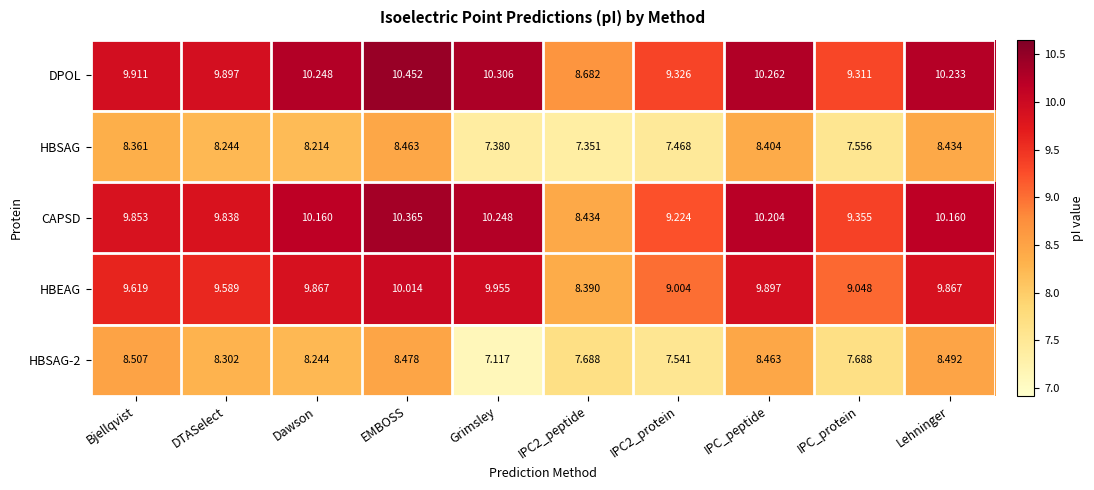

Which series has the largest total across all categories?

DPOL